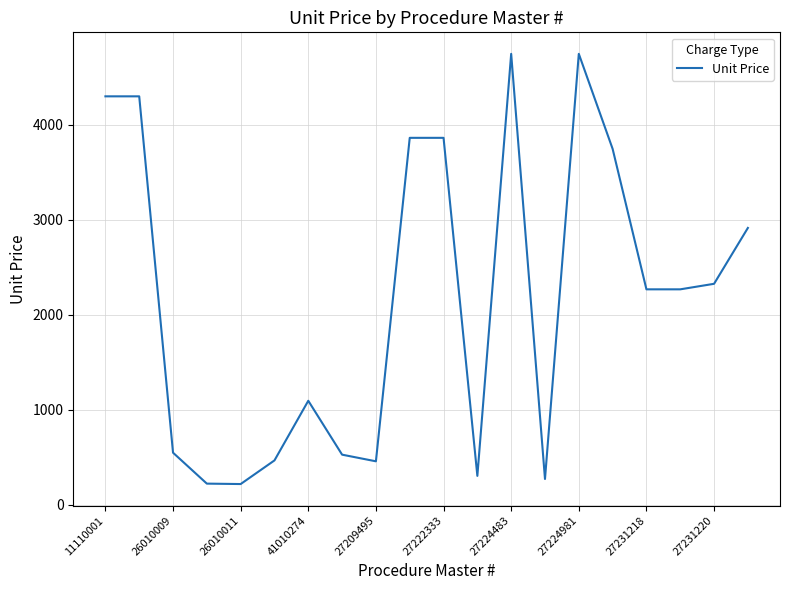

What is the difference between the maximum and minimum values?

4528.9